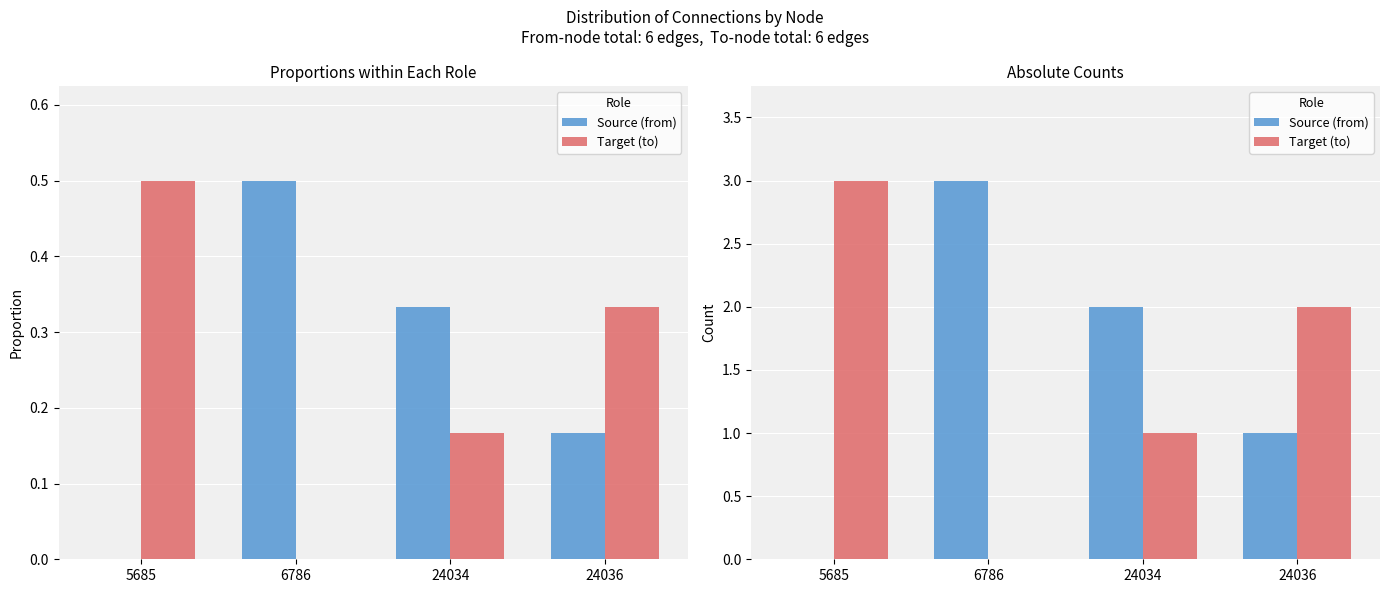

Which category has the highest value in the Target (to) series?

5685